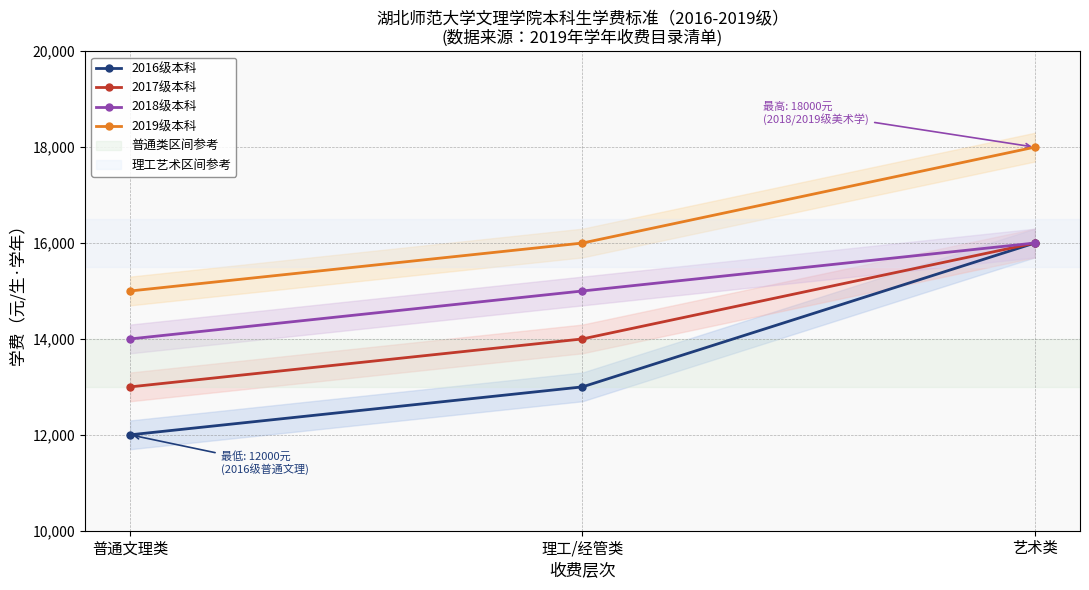

Rank the series by their average value, from lowest to highest.

2016级本科, 2017级本科, 2018级本科, 2019级本科